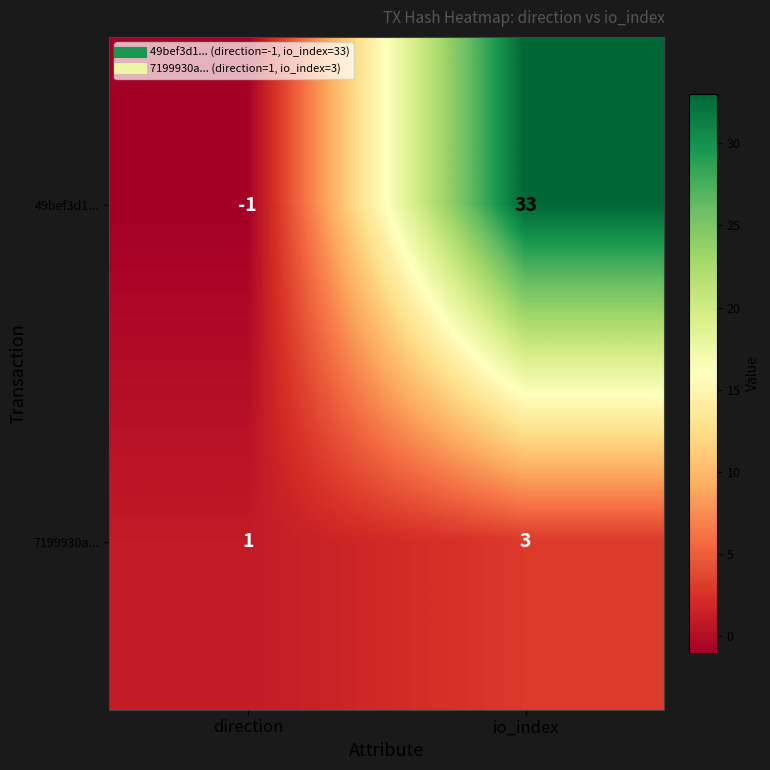

What is the sum of the 7199930a... values at direction and io_index?

4